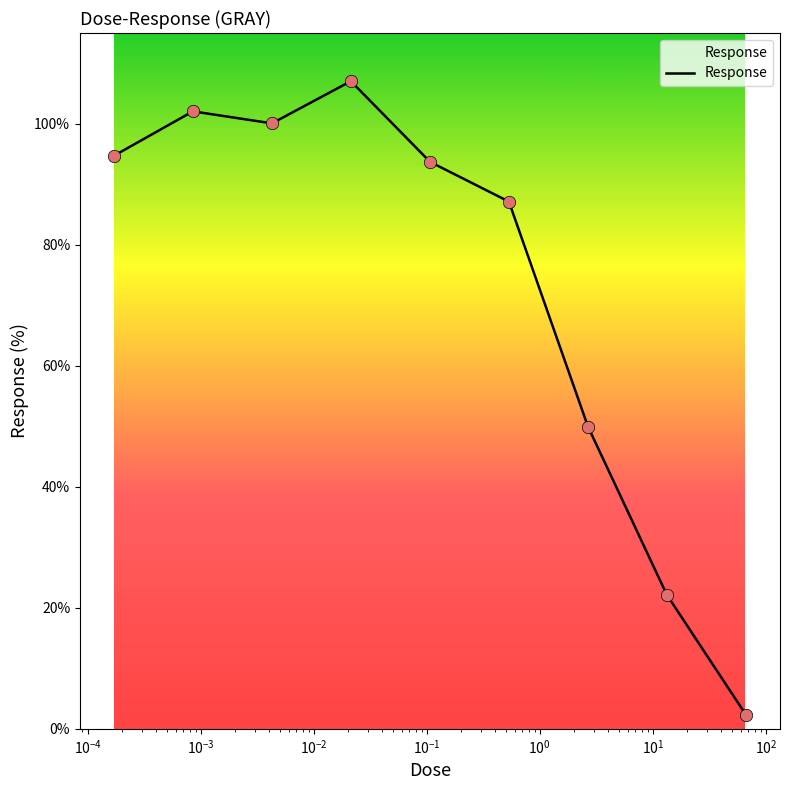

What is the greatest value displayed?

107.0